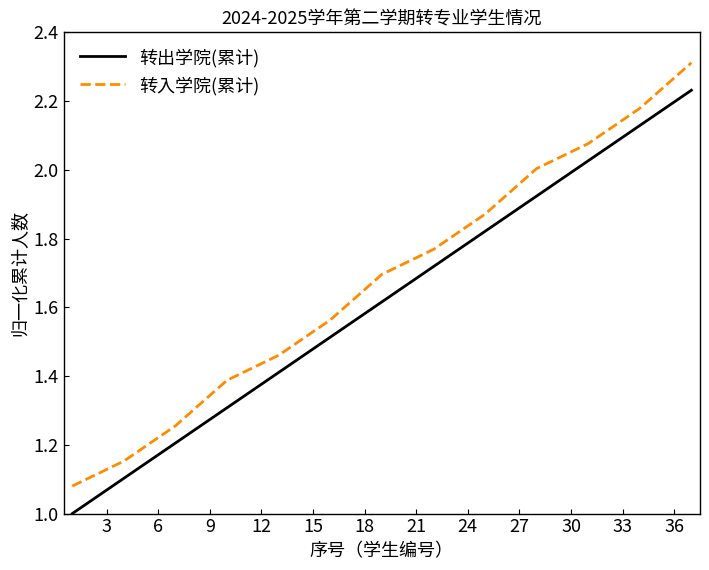

Which series has the largest total across all categories?

转入学院(累计)